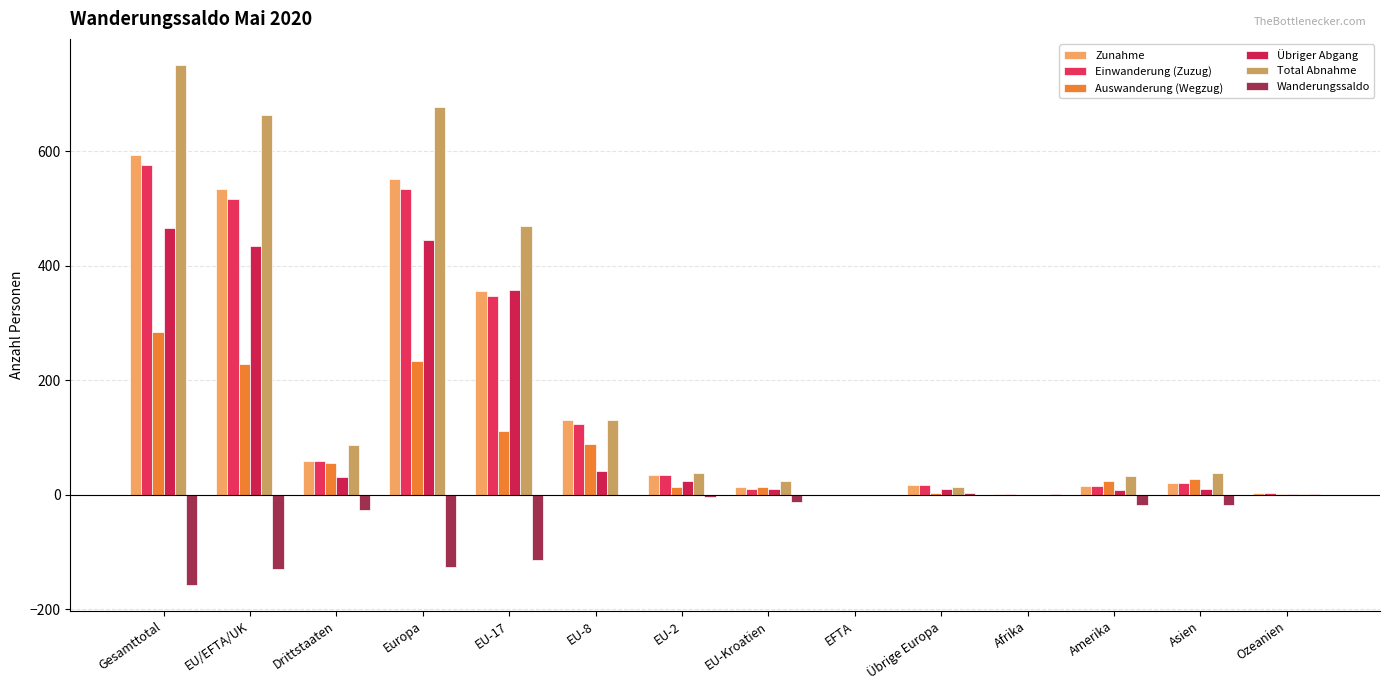

Rank the series by their maximum value, from highest to lowest.

Total Abnahme, Zunahme, Einwanderung (Zuzug), Übriger Abgang, Auswanderung (Wegzug), Wanderungssaldo